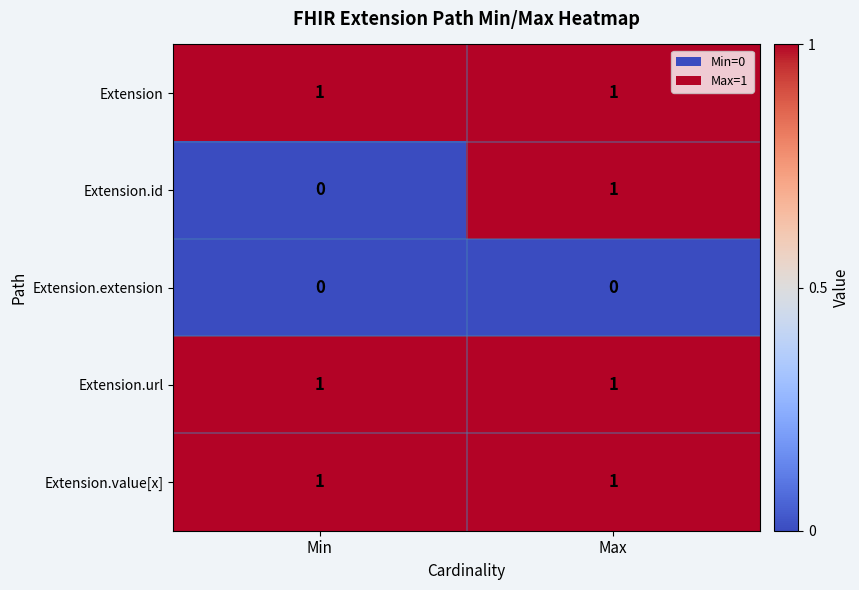

Is it true that Extension.url equals 1 at Max?

True